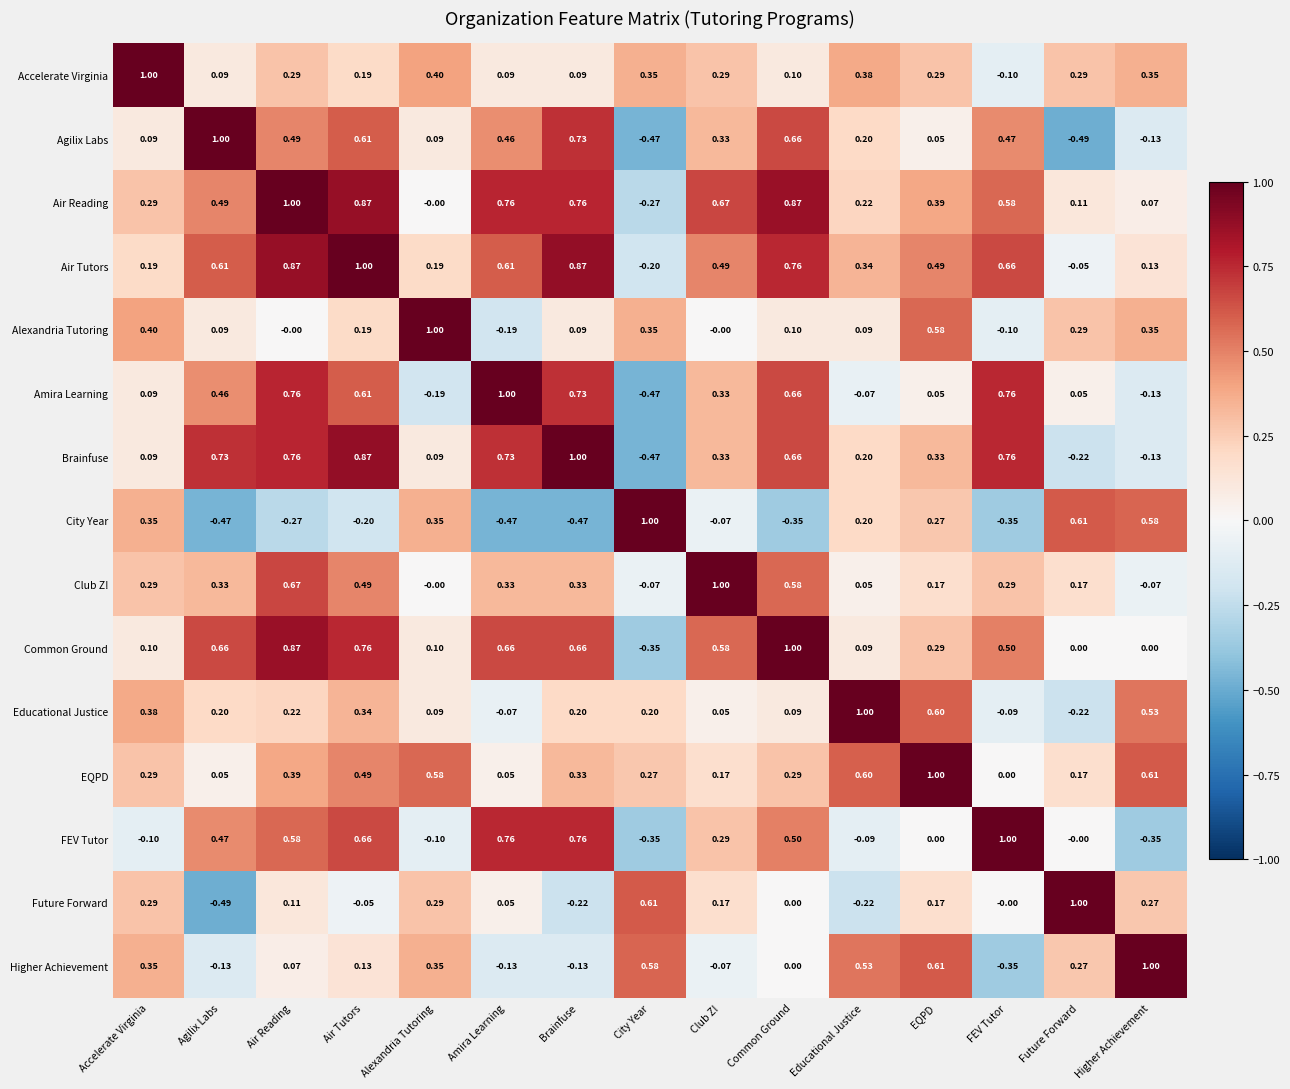

Between Air Tutors and Amira Learning, which series saw the biggest shift?

EQPD